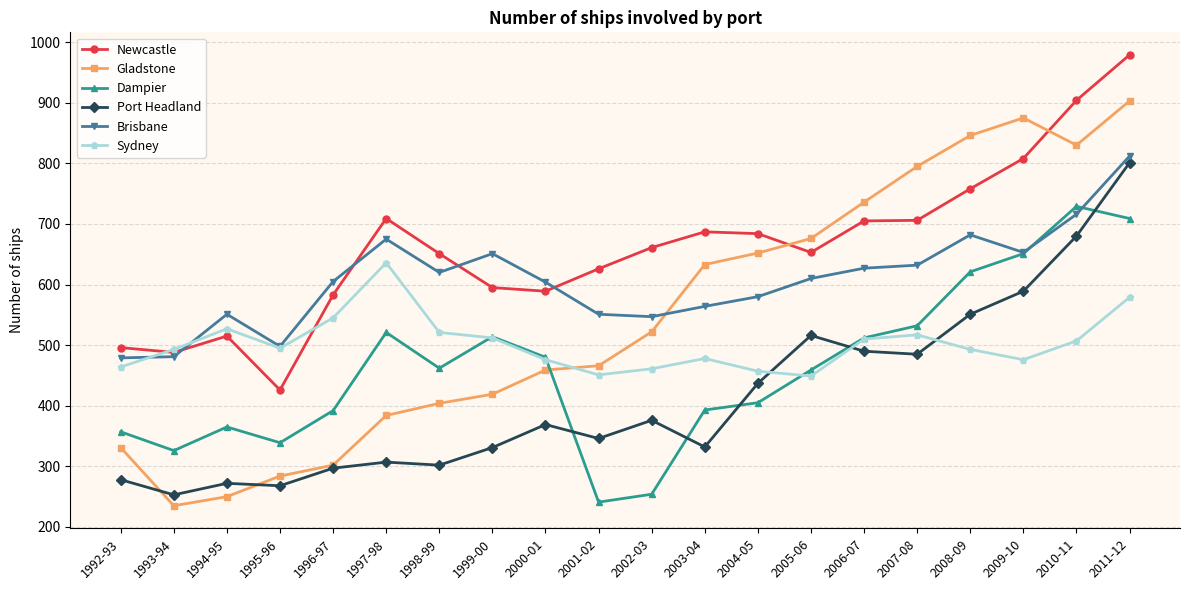

What is the difference between the Brisbane values at 2002-03 and 1992-93?

68